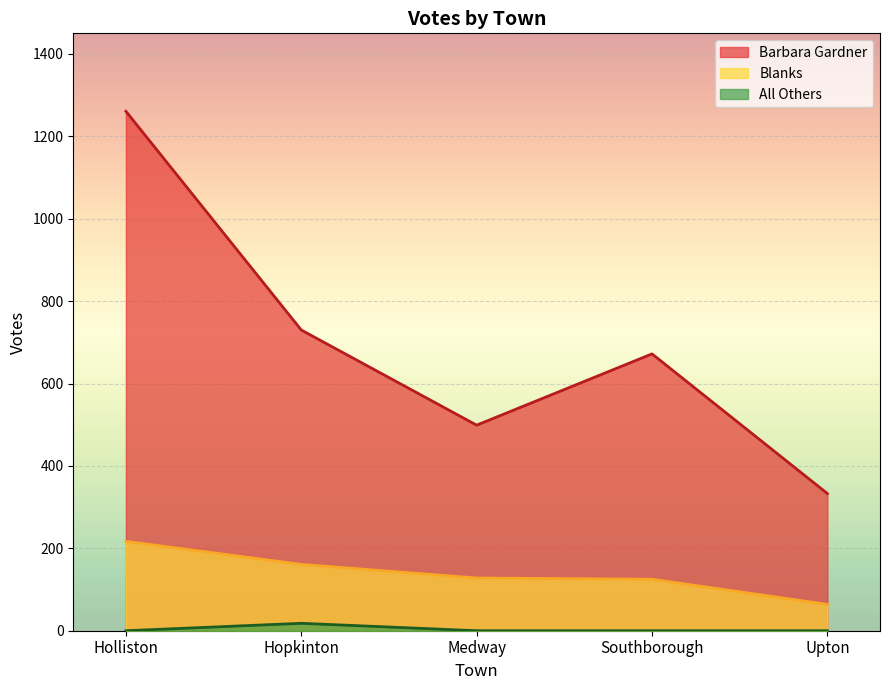

Reading left to right, what are all the values shown in this chart?

Barbara Gardner: 1261	730	499	672	333
All Others: 0	18	0	0	0
Blanks: 217	161	128	125	64